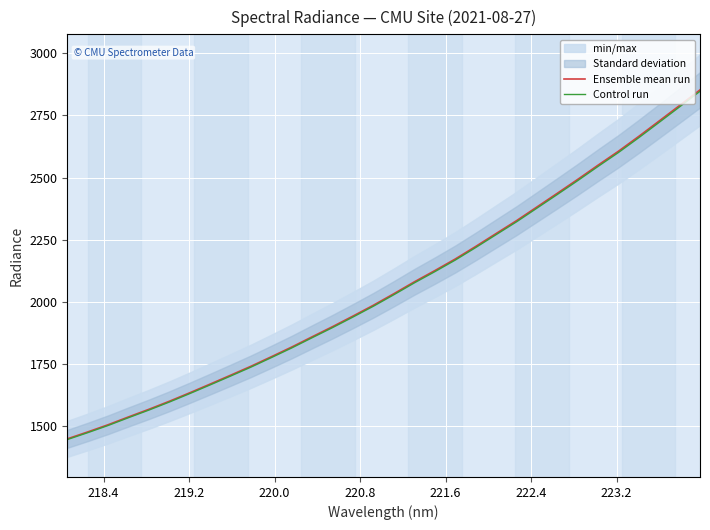

What is the minimum value for Control run?

1445.5